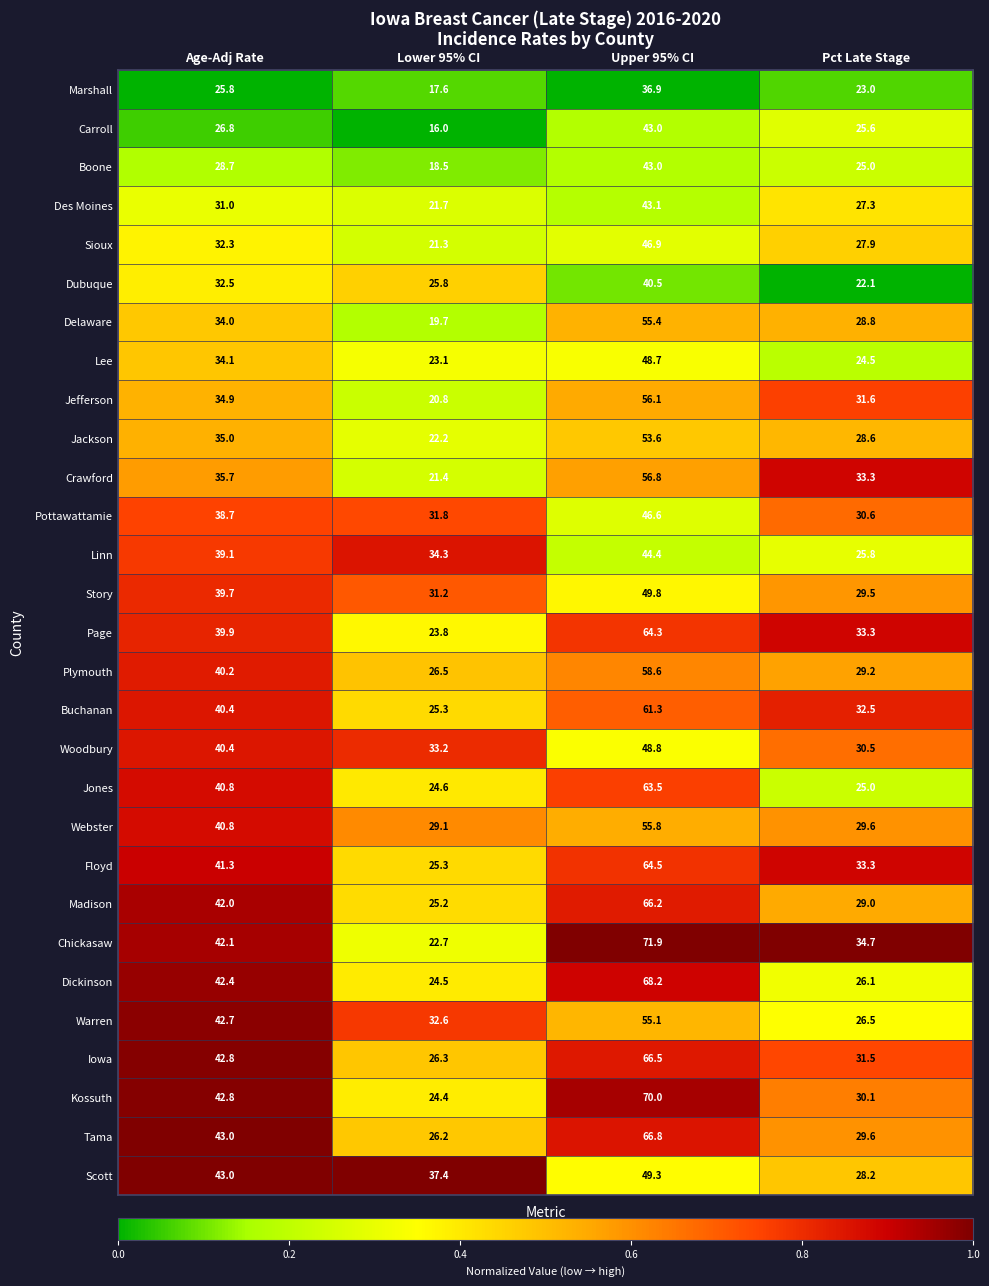

At which label is Jefferson closest to 38?

Age-Adj Rate